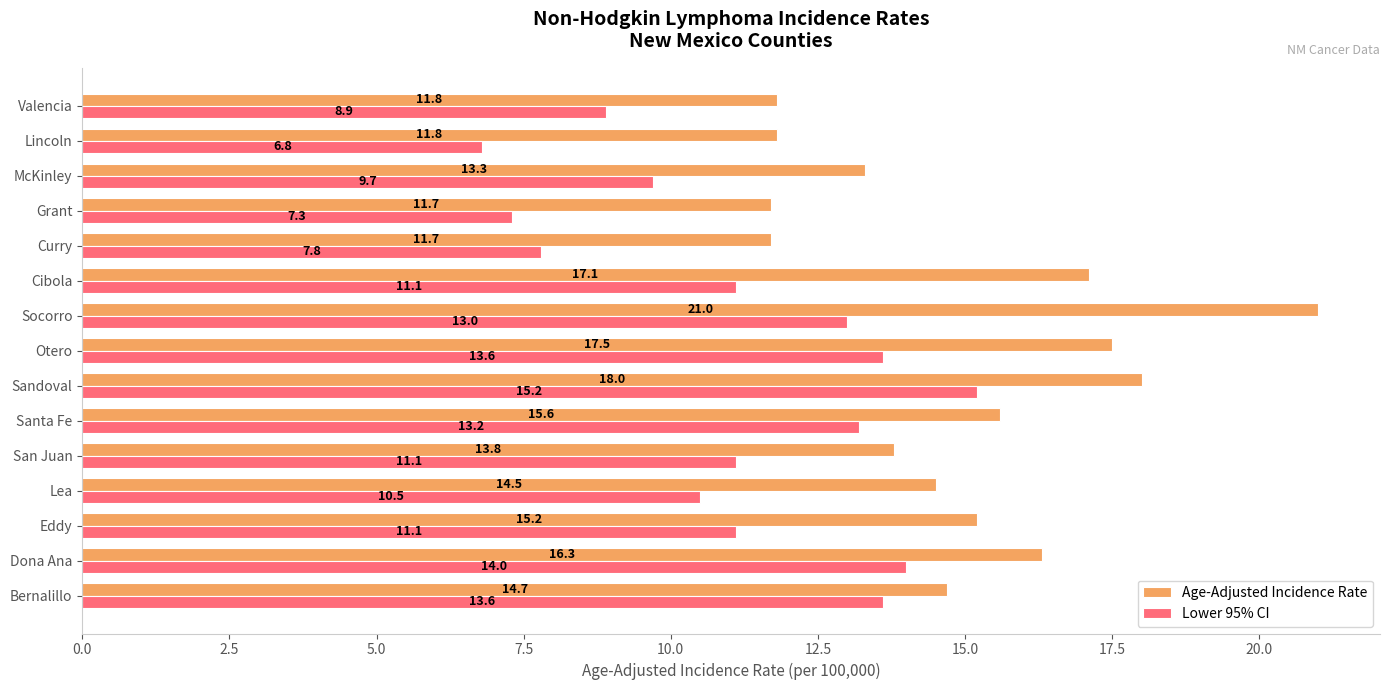

What value does the Age-Adjusted Incidence Rate series have at Lea?

14.5